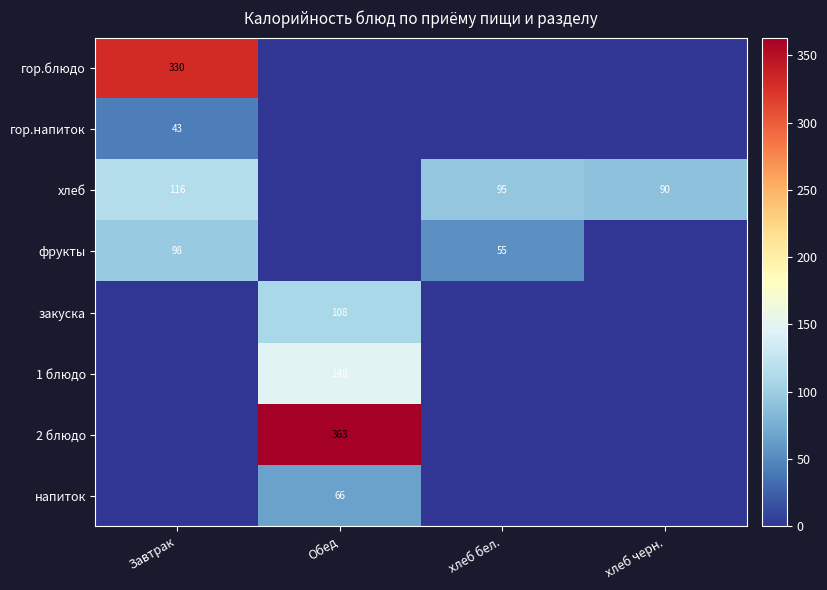

Is the value of хлеб at Завтрак greater than the value of фрукты at Завтрак?

Yes